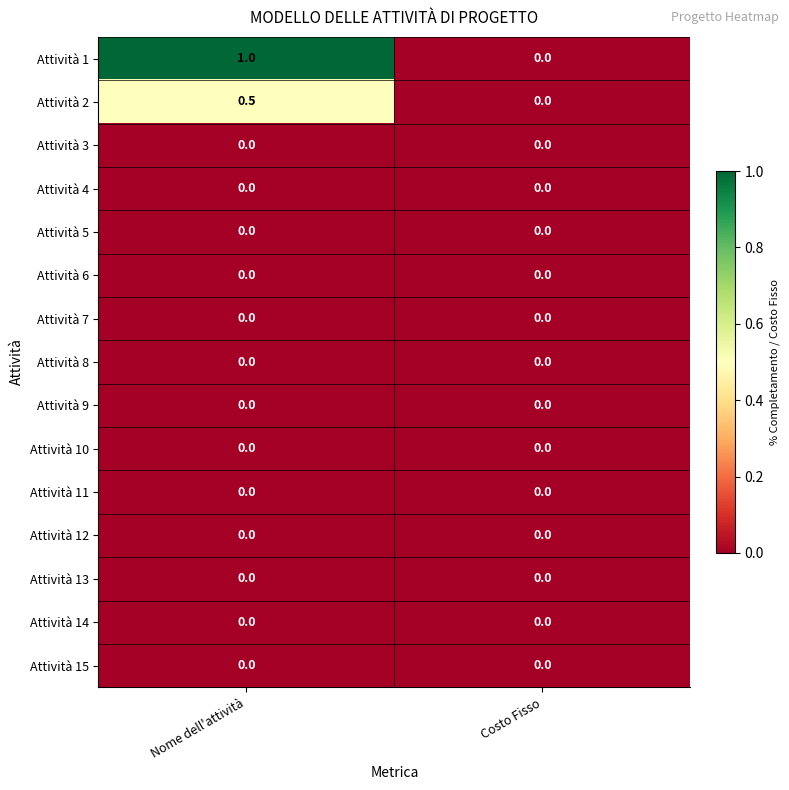

What is the total value across all series at Nome dell'attività?

1.5